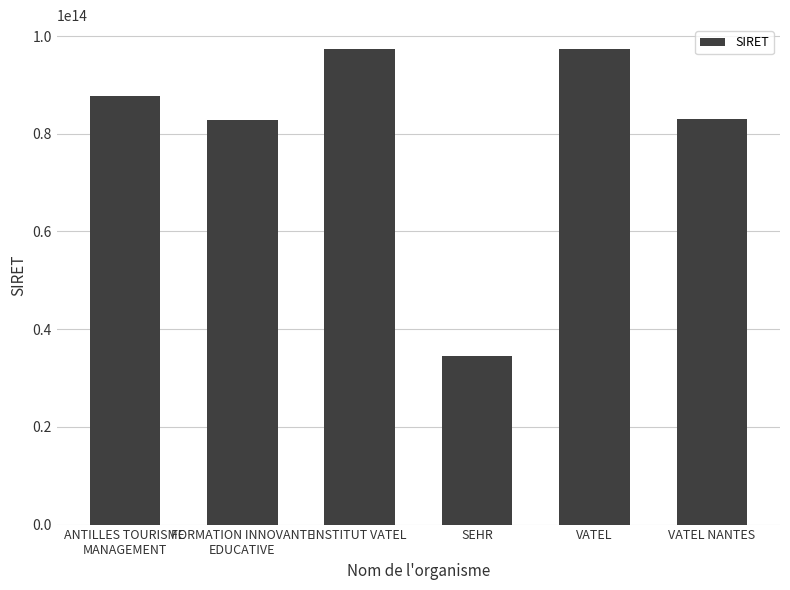

What is the difference between the maximum and second lowest values?

14478586400109